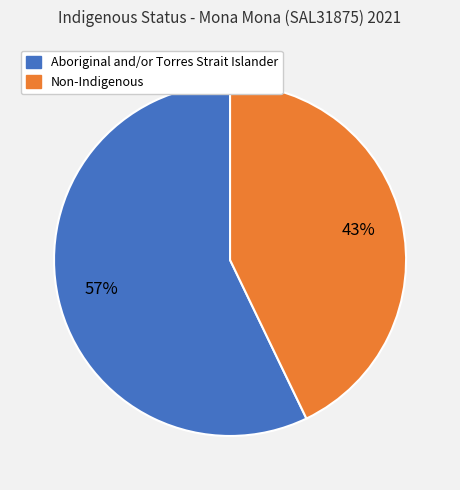

To the nearest percent, what is the average slice percentage?

50%